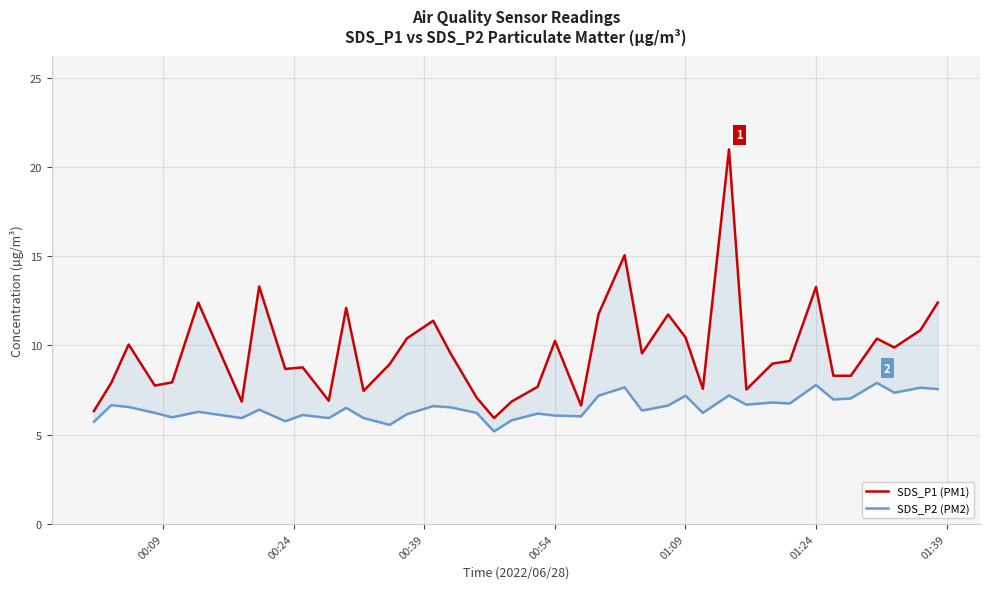

Is the value of SDS_P2 (PM2) at 25 greater than the value of SDS_P1 (PM1) at 01:09?

No